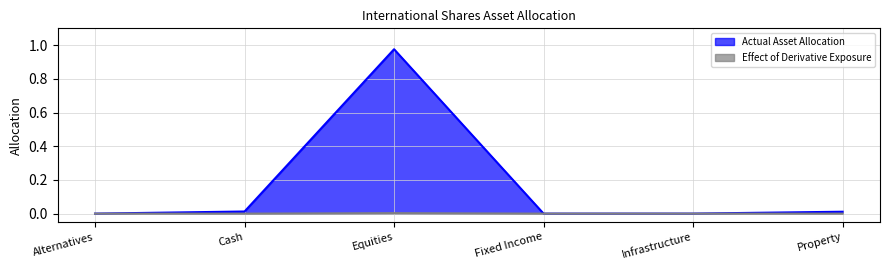

List the labels in order of Actual Asset Allocation value, largest first.

Equities, Cash, Property, Infrastructure, Alternatives, Fixed Income